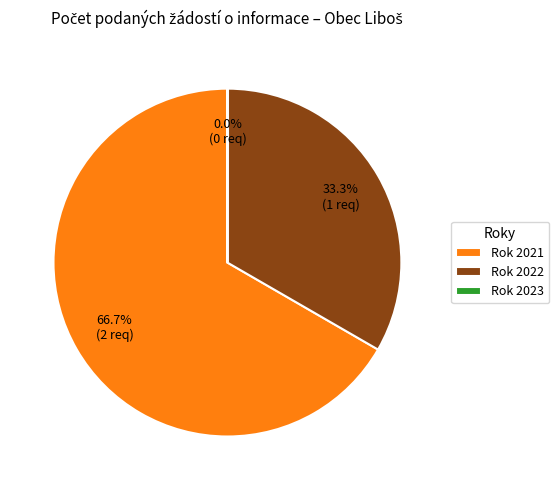

Is Rok 2022 the majority of the pie?

No